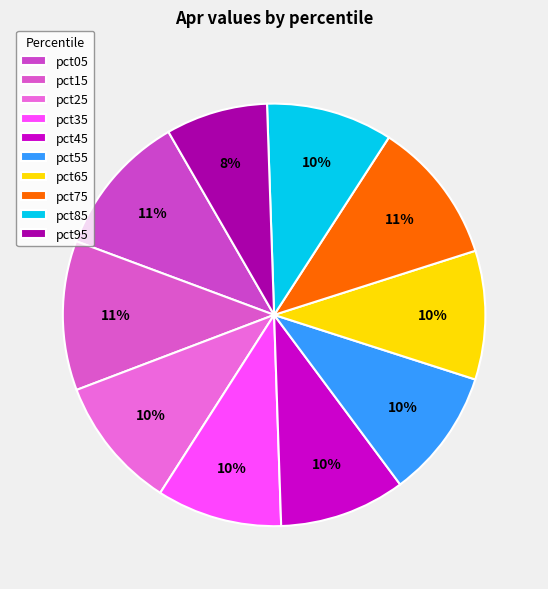

Rank the categories by value from highest to lowest.

pct15, pct05, pct75, pct25, pct55, pct65, pct85, pct45, pct35, pct95